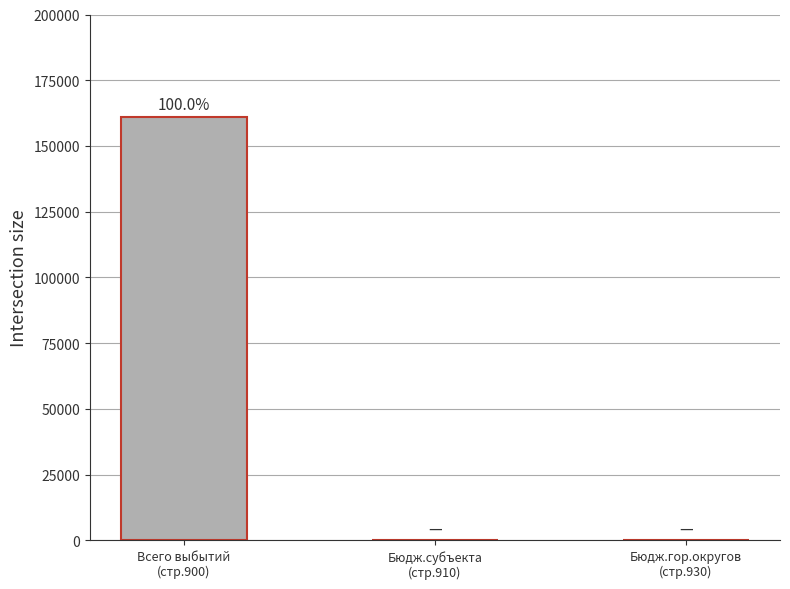

What is the sum of all values?

161143